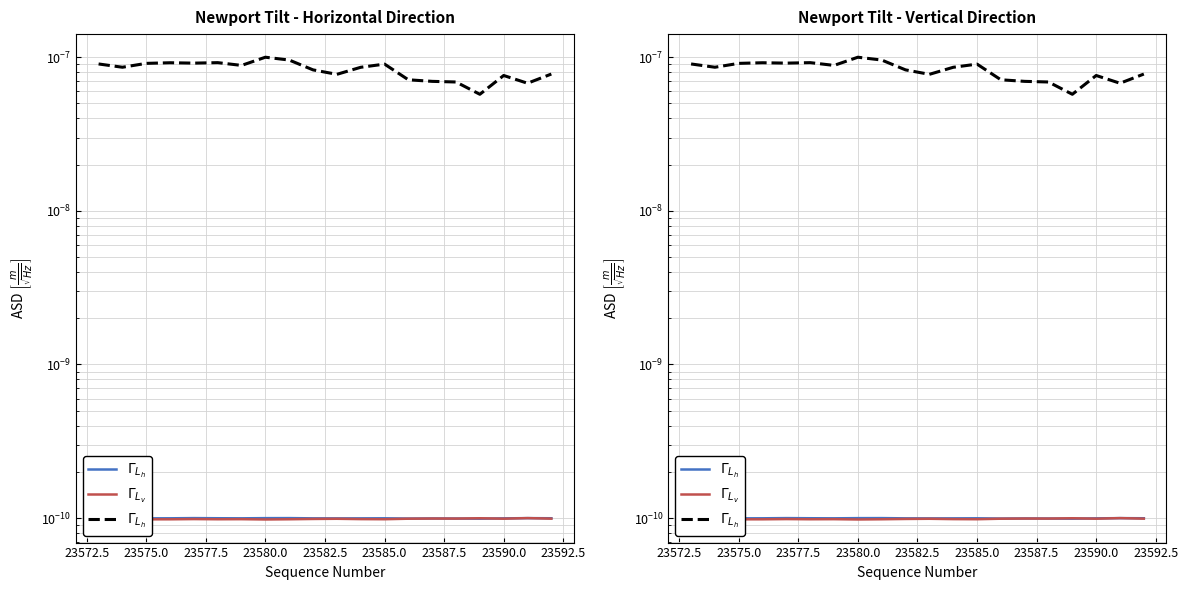

Between 23587.5 and 16, which series saw the biggest shift?

$\Gamma_{L_h}$